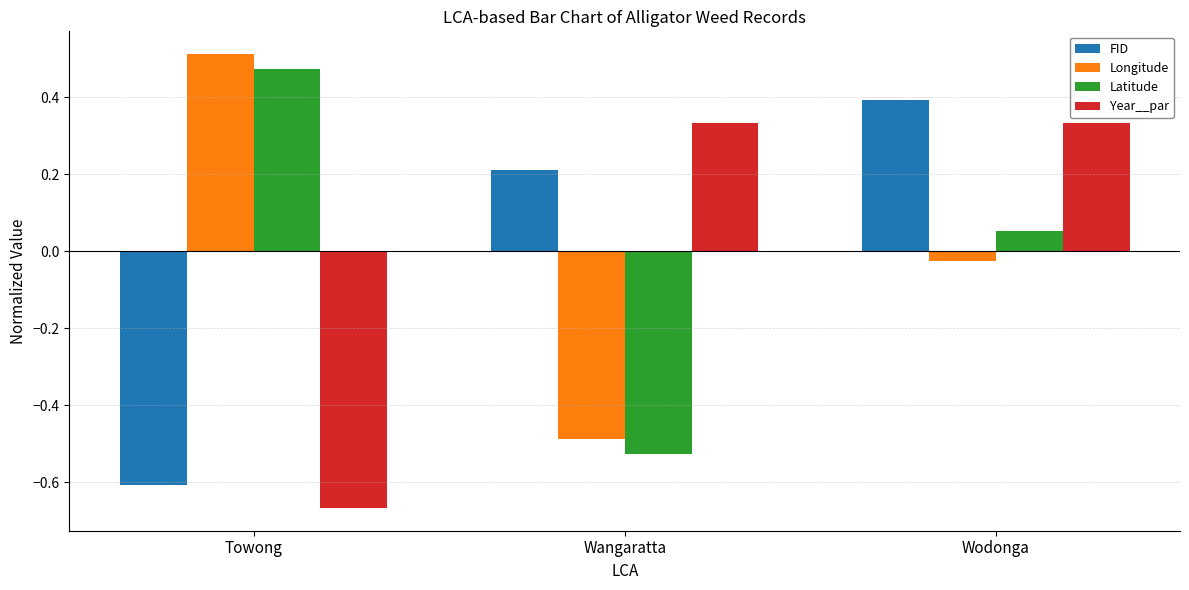

Rank the series by their maximum value, from highest to lowest.

Longitude, Latitude, FID, Year__par